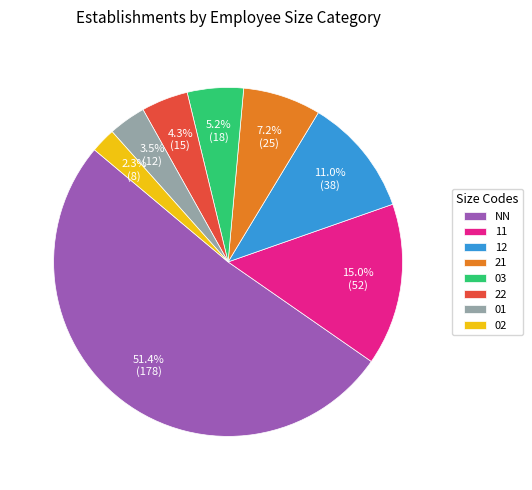

How many slices are in this pie chart?

8